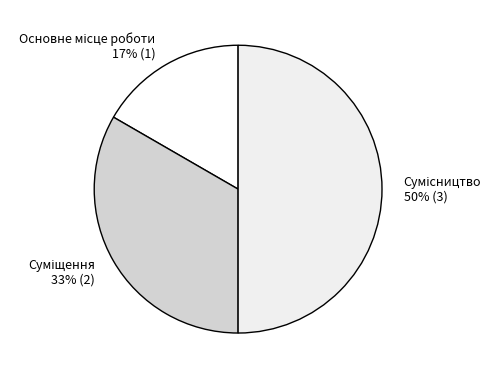

To the nearest percent, what is the difference between the largest and smallest slice percentages?

33%